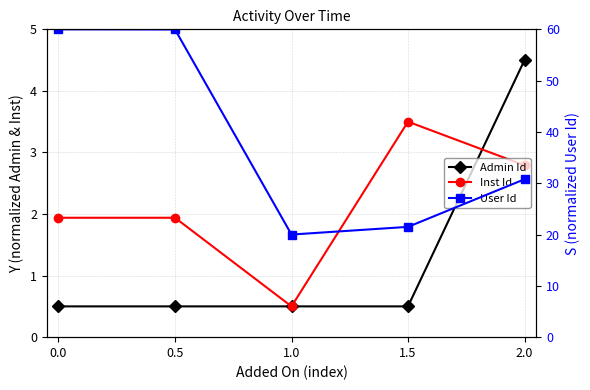

The Admin Id series shows 1.6 at 2.0. True or false?

False